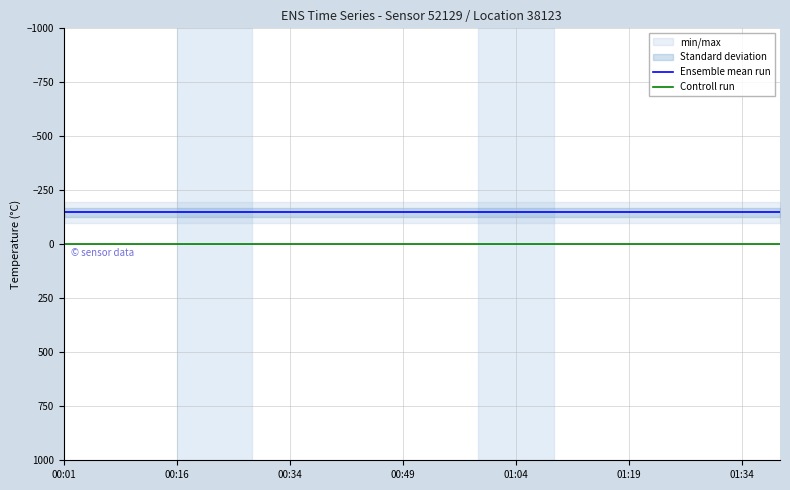

True or false: Controll run has a value of 0.0 at 00:49.

True